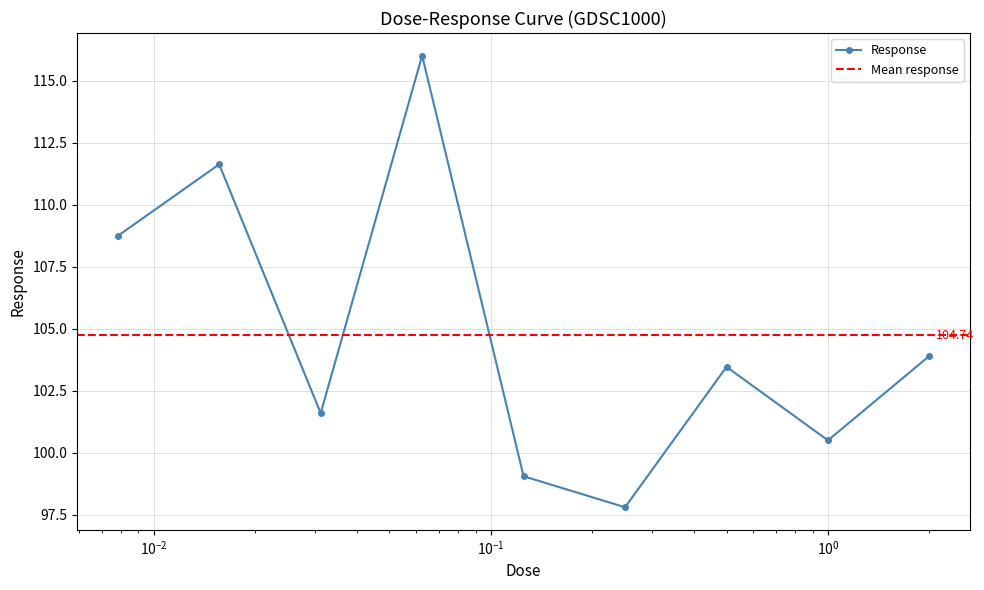

What position from the right is 0.03125?

7